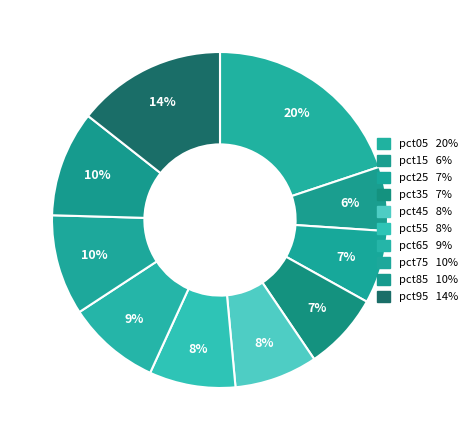

To the nearest percent, what portion does pct55 represent?

8%